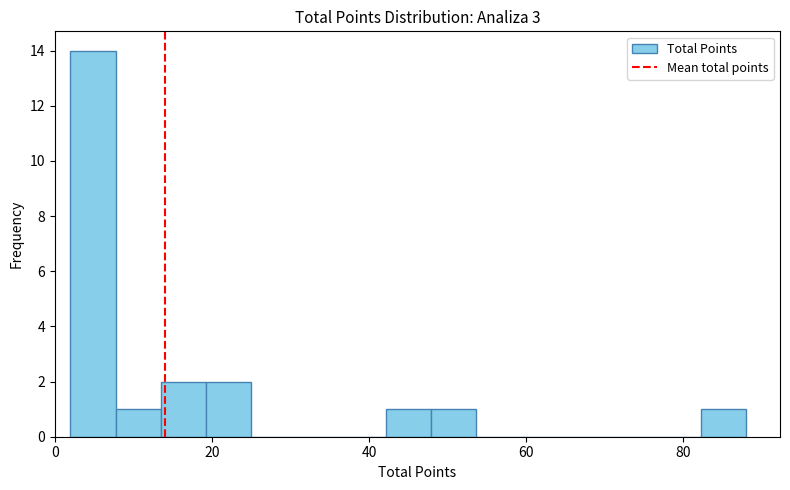

Around what value on the x-axis is the tallest bar? Give the approximate position of its centre, as read against the axis.

4